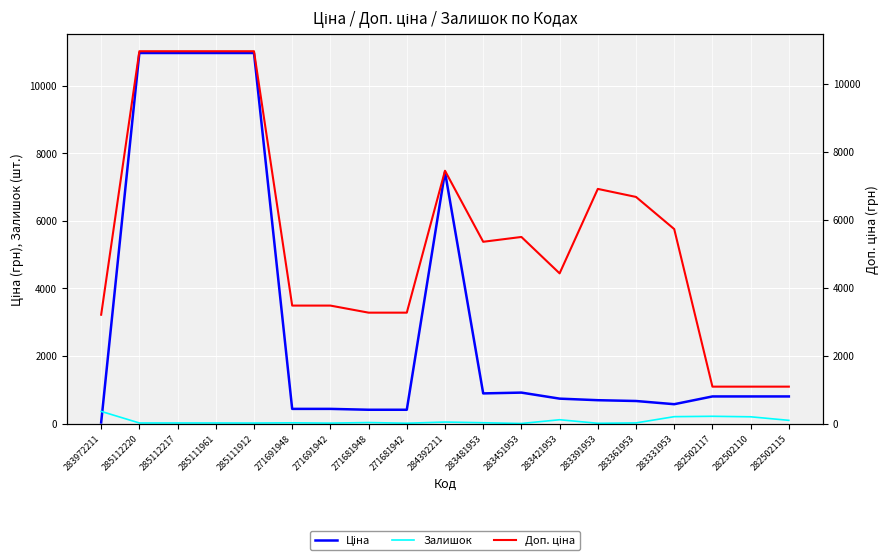

What are all the series names shown in the legend?

Ціна, Залишок, Доп. ціна